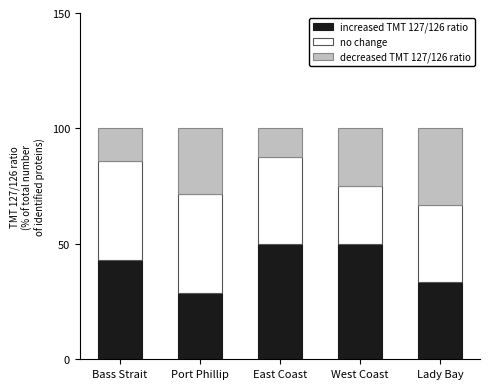

What is the total value across all series at East Coast?

100.0